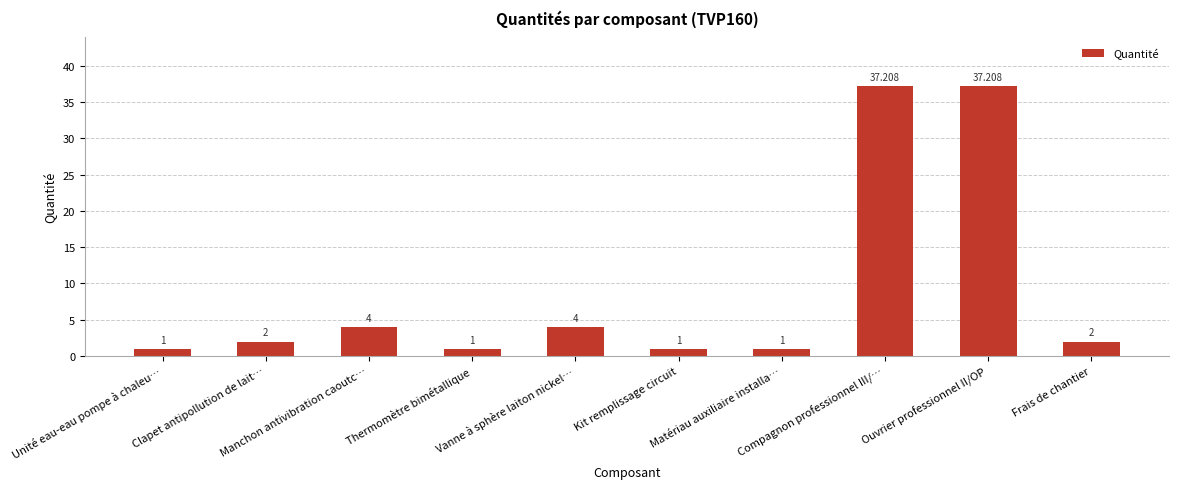

Reading left to right, list all the values displayed in this chart.

1.0	2.0	4.0	1.0	4.0	1.0	1.0	37.2	37.2	2.0